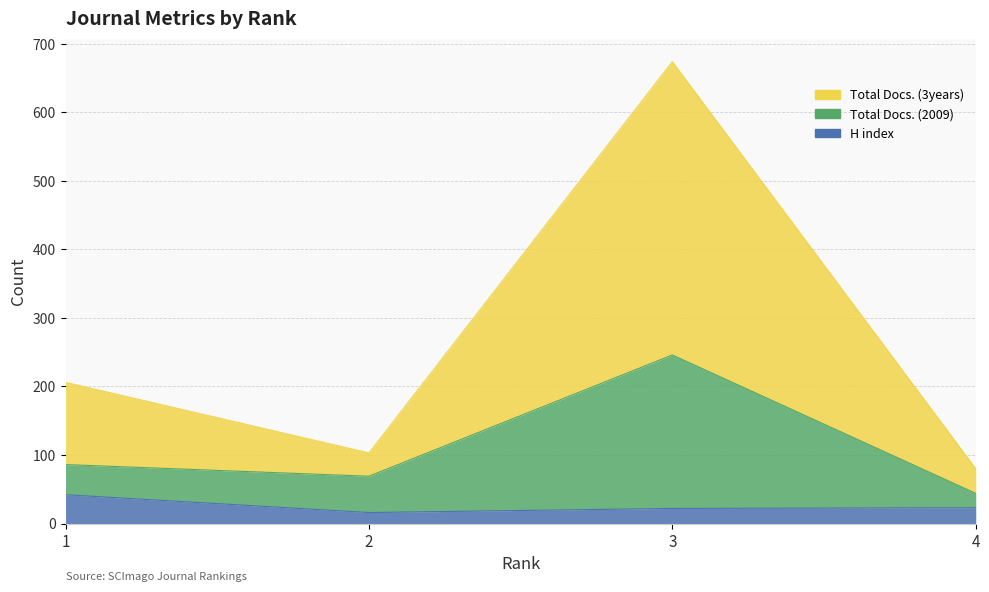

The Total Docs. (2009) series shows 44 at 4. True or false?

True